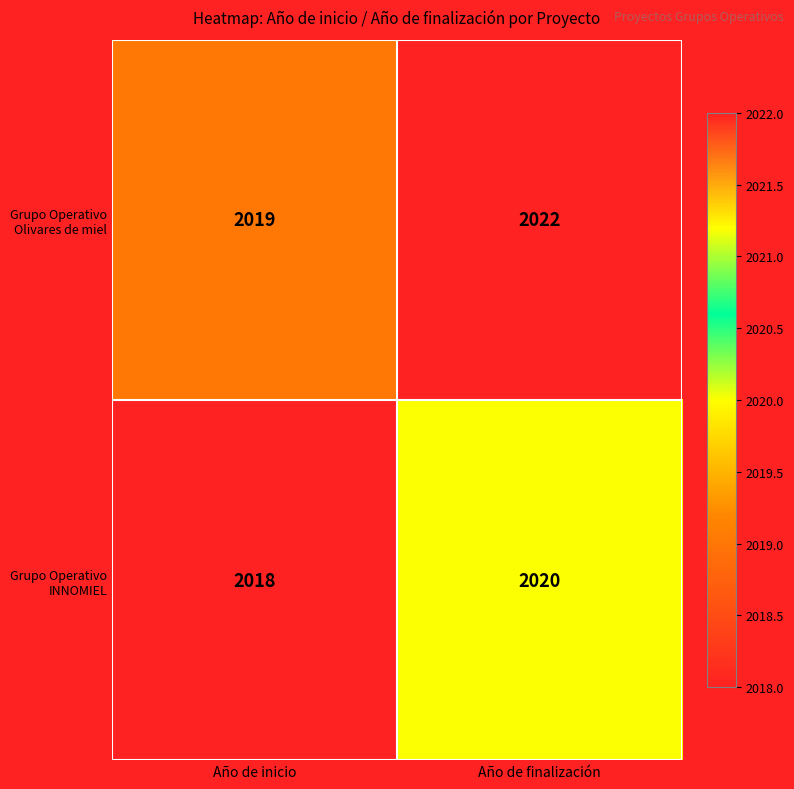

What is the sum of all Grupo Operativo Olivares de miel values?

4041